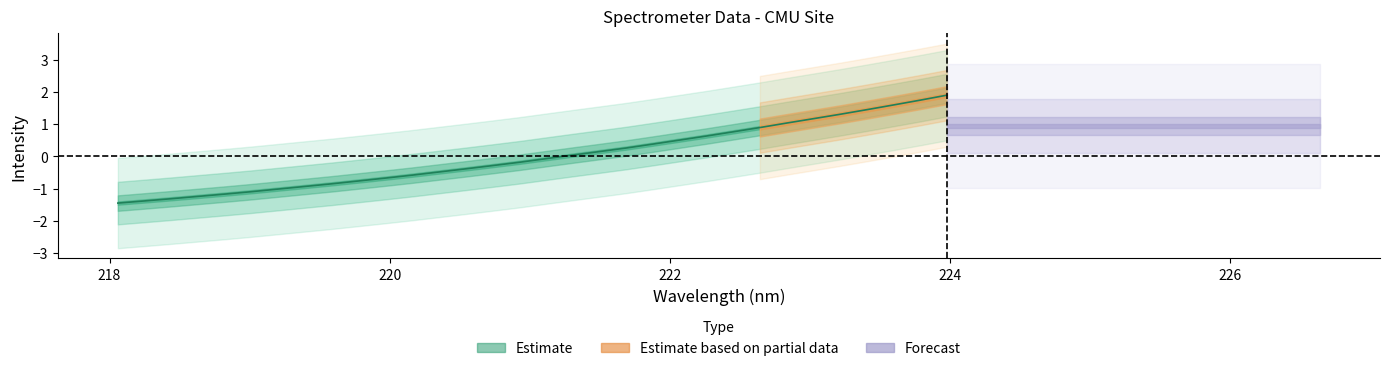

What is the difference between the values at 221.6902 and 218.8244?

1.4